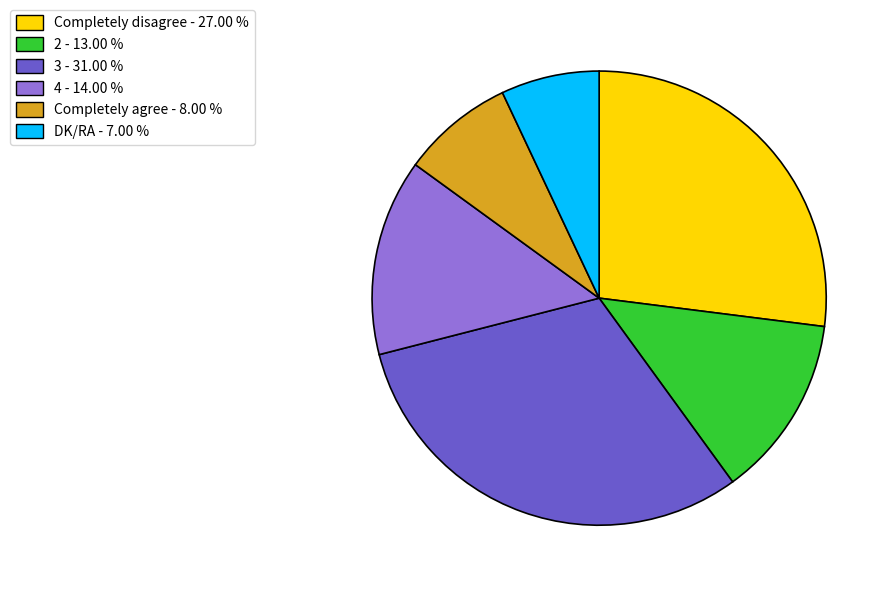

Is 4 the majority of the pie?

No